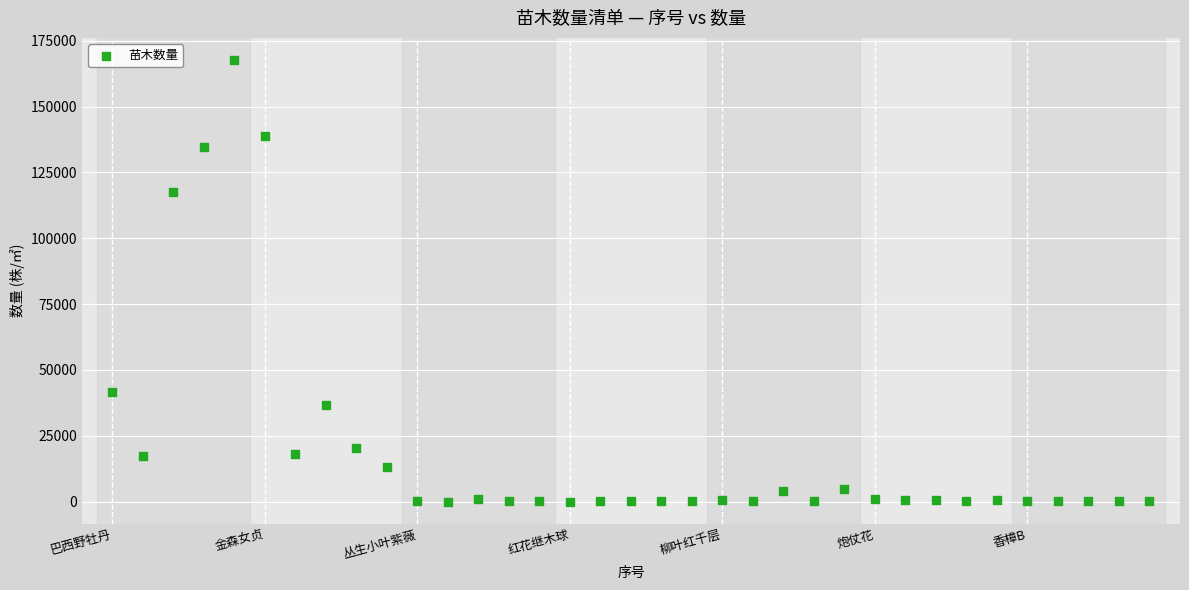

What Y value in the scatter plot is closest to 83845?

117540